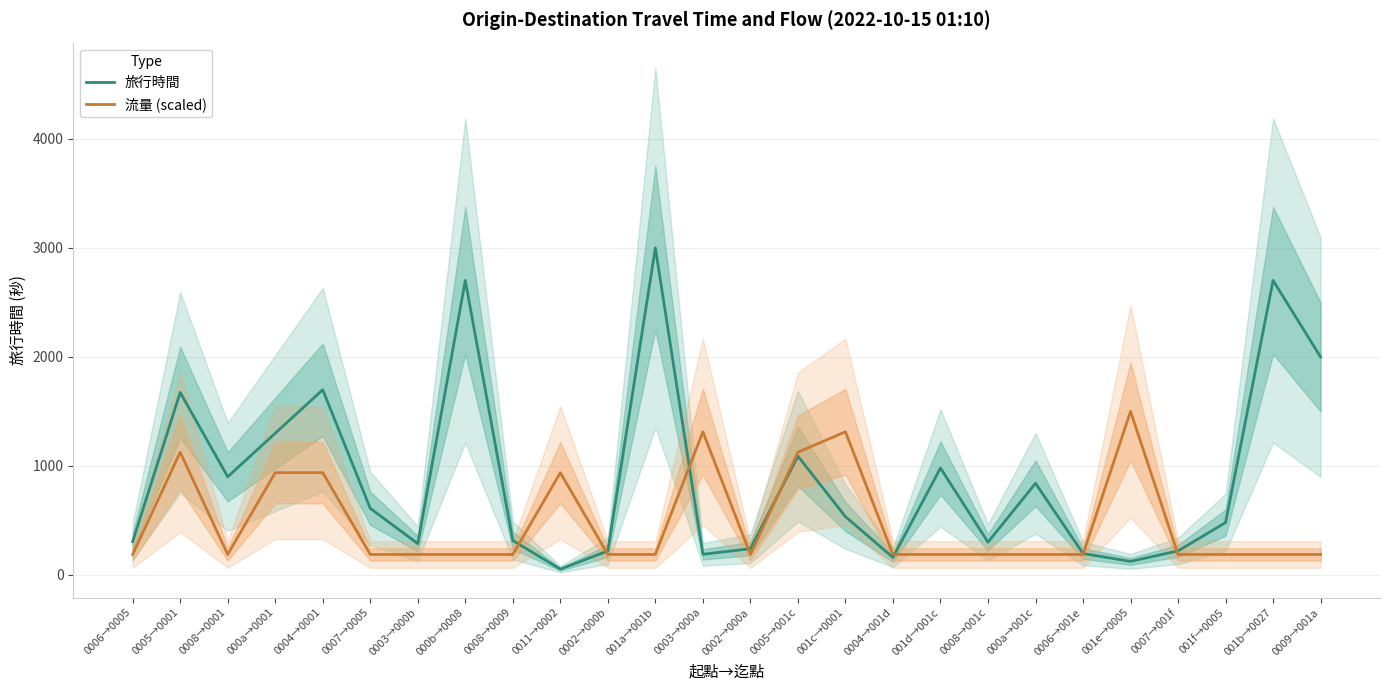

What is the total value across all series at 0007→0005?

797.5